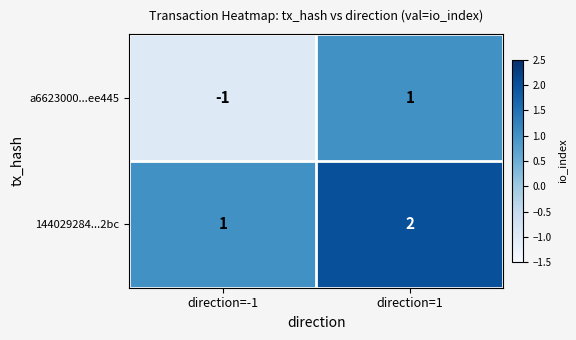

Which label corresponds to the smallest value in the chart?

direction=-1